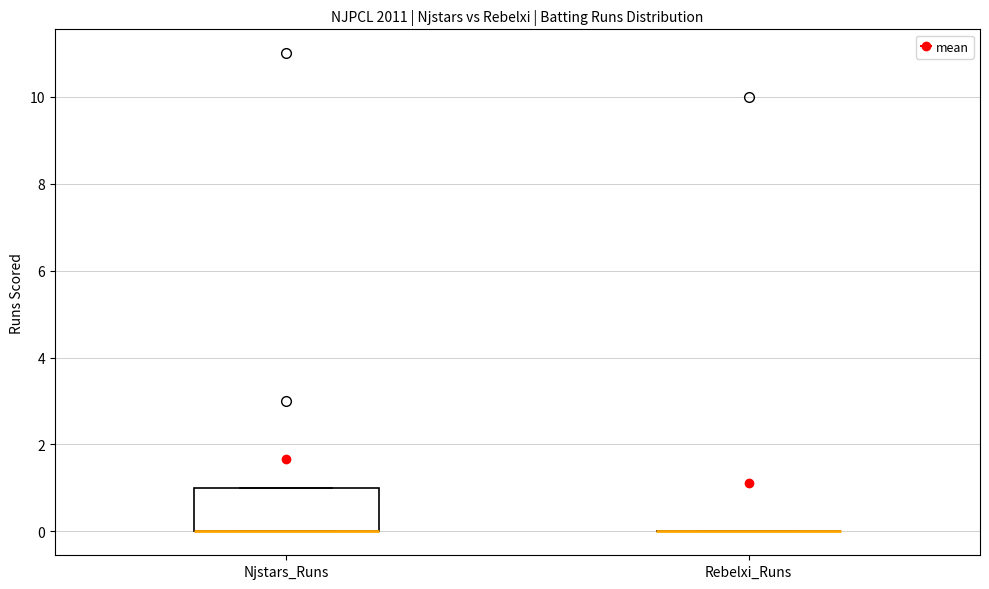

Reading left to right, read every box against the y-axis: the position of its median line, the range the box covers, and the ends of its whiskers. The values are not printed on the chart, so give them approximately, as read against the axis.

Njstars_Runs: median 0 (drawn on the box's lower edge), box 0 to 1, whiskers 0 to 1
Rebelxi_Runs: box collapsed to a line at 0, whiskers 0 to 0